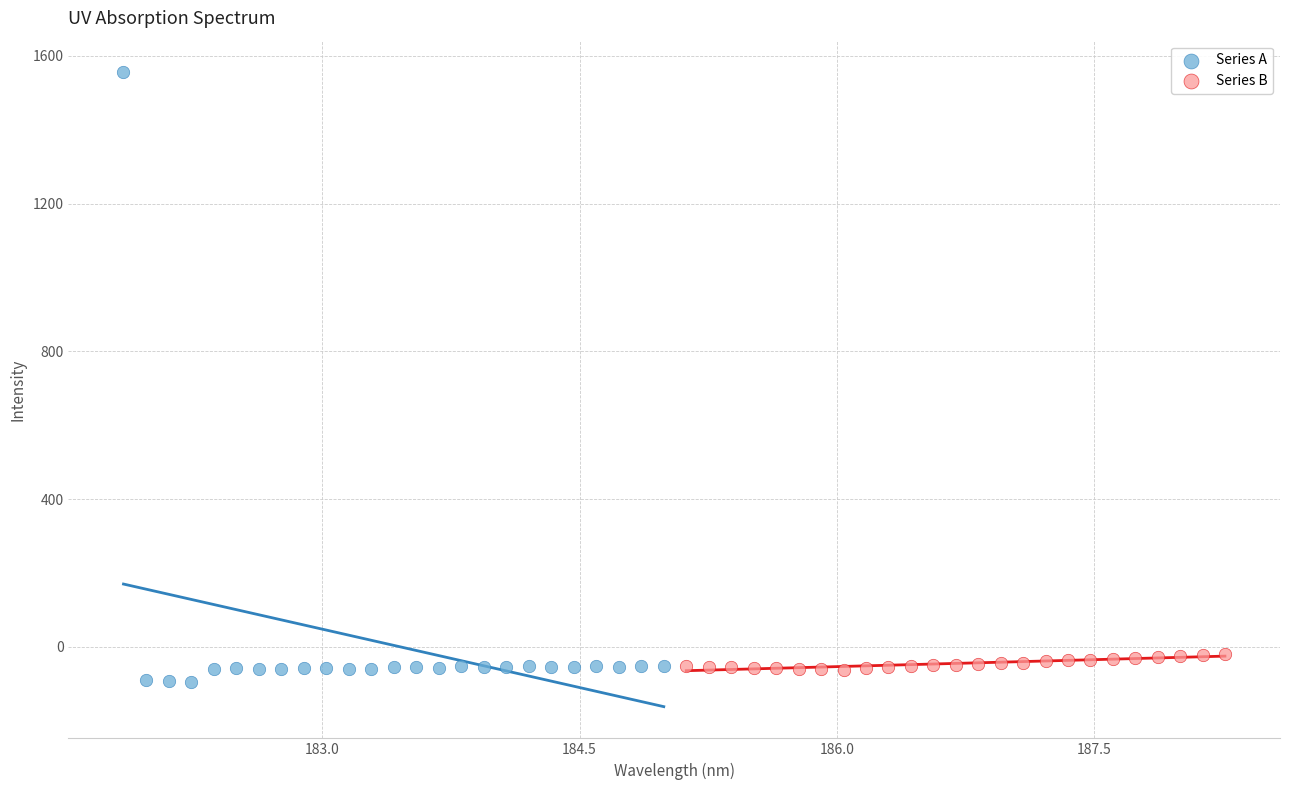

Which series contains the lowest Y value?

Series A